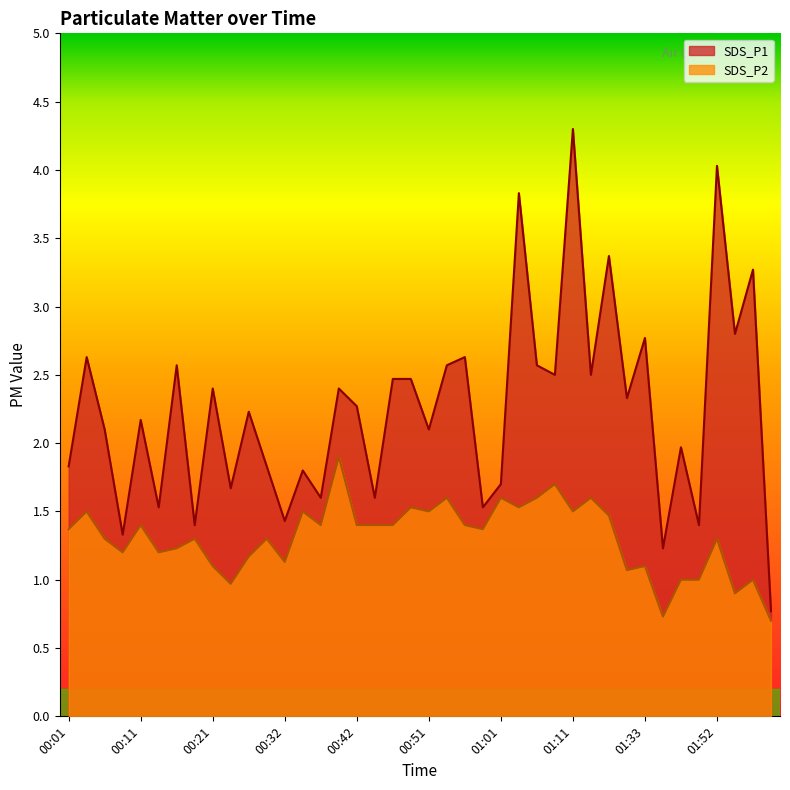

Which series changed the most between 01:49 and 01:57?

SDS_P1